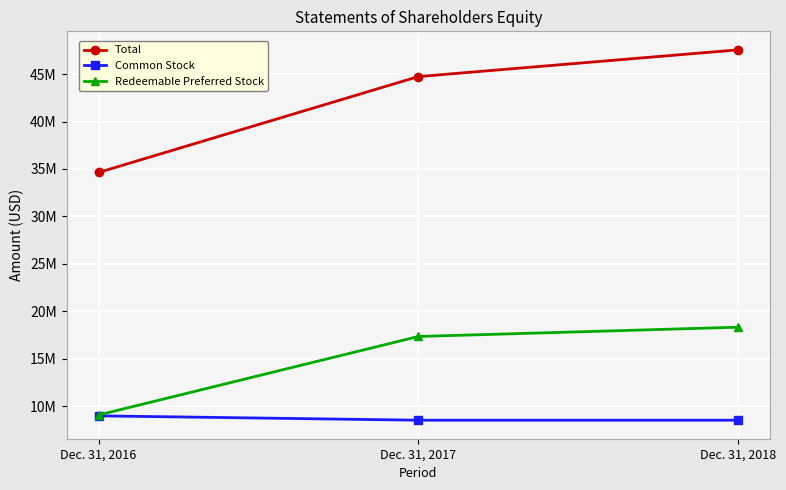

List the series in order of their peak value, lowest first.

Common Stock, Redeemable Preferred Stock, Total